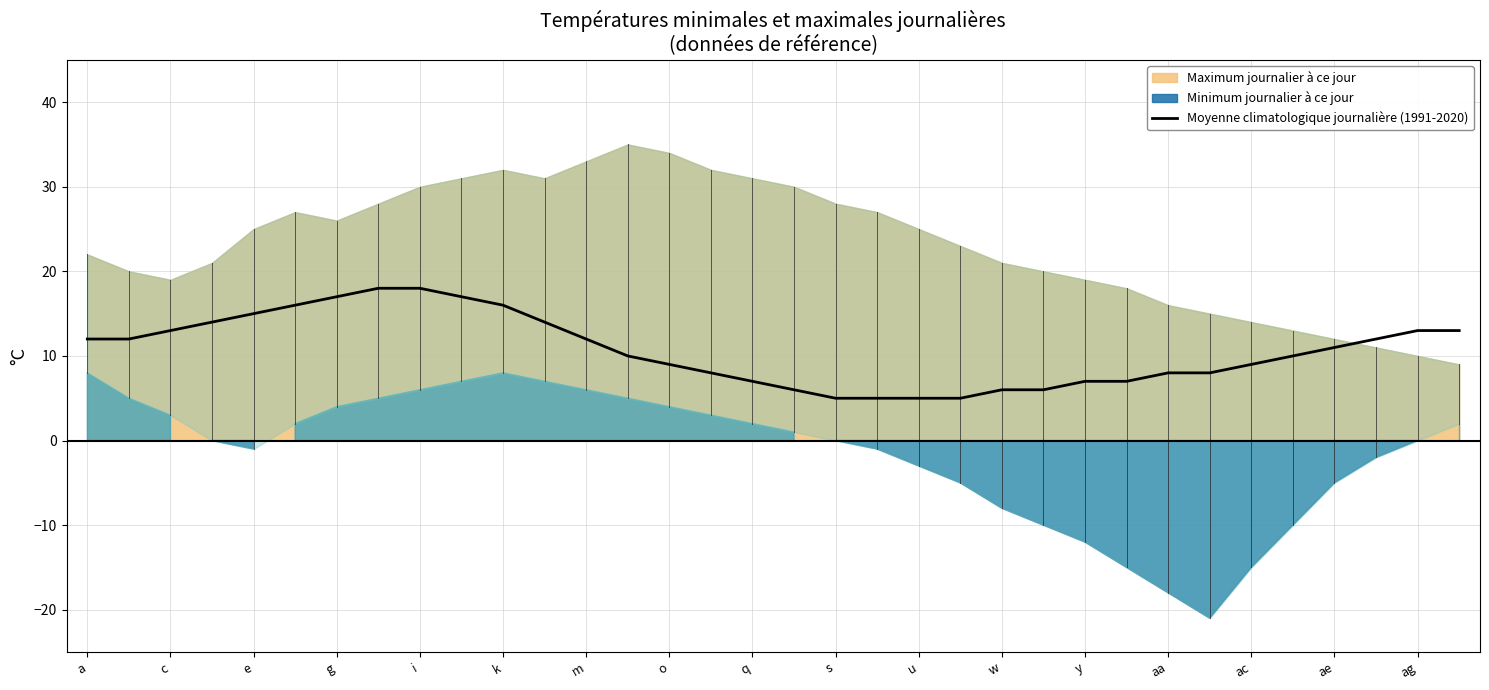

What is the highest value of the Moyenne climatologique journalière (1991-2020) series?

18